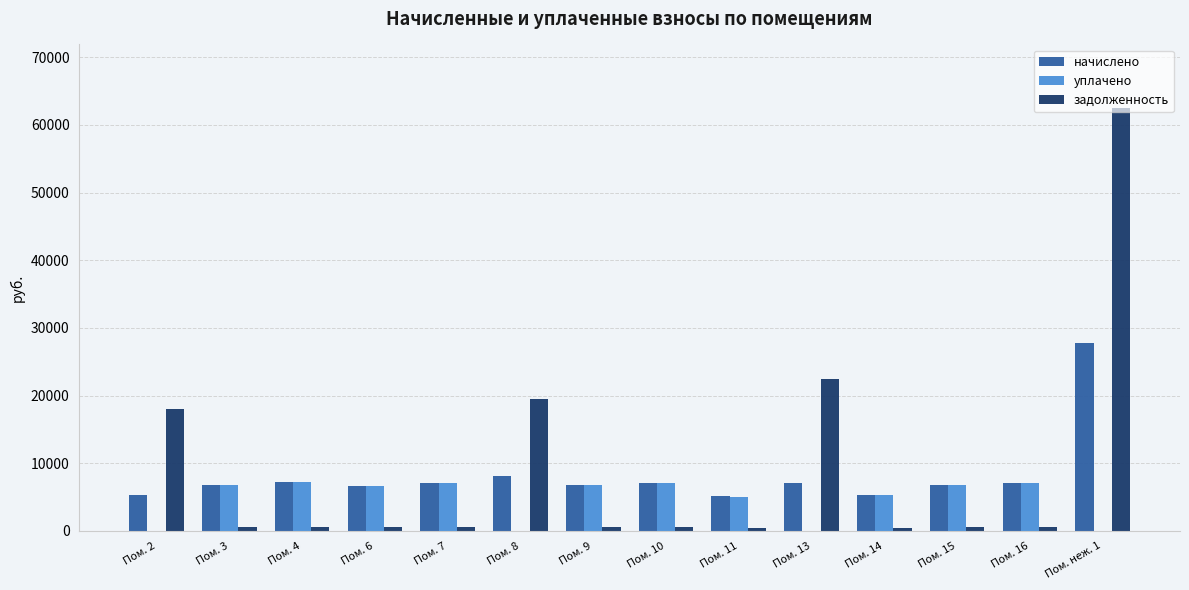

How many categories are shown in the chart?

14